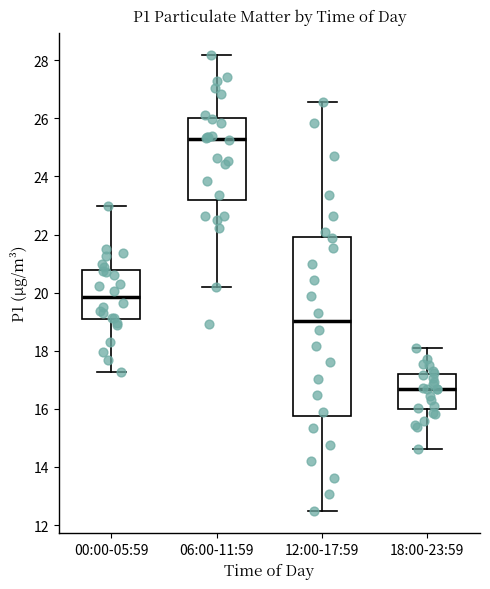

Reading left to right, transcribe this box plot: for each box, give where its median line is, the range the box spans, and where its two whiskers end, as read against the y-axis. The values are not printed on the chart, so give them approximately, as read against the axis.

00:00-05:59: median 19.8, box 19.0 to 20.8, whiskers 17.2 to 23.0
06:00-11:59: median 25.4, box 23.2 to 26.0, whiskers 20.2 to 28.2
12:00-17:59: median 19.0, box 15.8 to 22.0, whiskers 12.6 to 26.6
18:00-23:59: median 16.6, box 16.0 to 17.2, whiskers 14.6 to 18.2